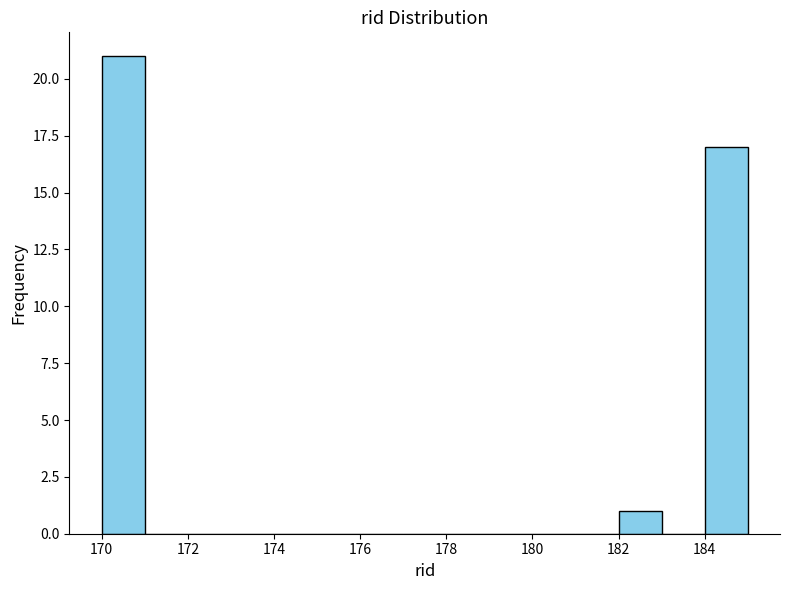

Reading left to right, list every bar in this chart as the range it spans on the x-axis followed by its height. The values are not printed on the chart, so give them approximately, as read against the axis.

170 to 171: 21
171 to 172: 0
172 to 173: 0
173 to 174: 0
174 to 175: 0
175 to 176: 0
176 to 177: 0
177 to 178: 0
178 to 179: 0
179 to 180: 0
180 to 181: 0
181 to 182: 0
182 to 183: 1
183 to 184: 0
184 to 185: 17